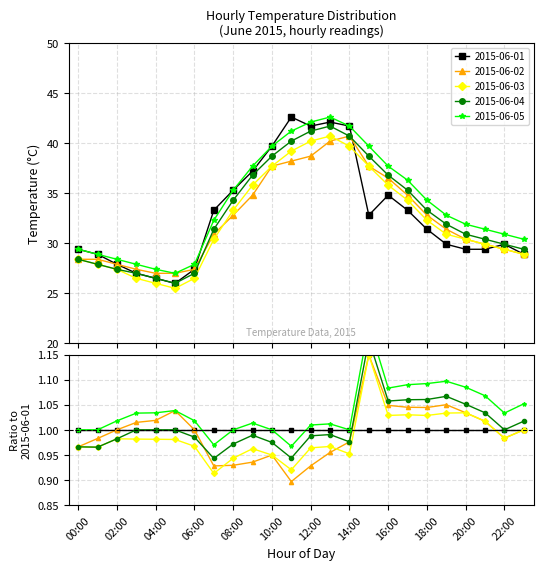

Is it true that 2015-06-02 equals 12.4 at 13:00?

False